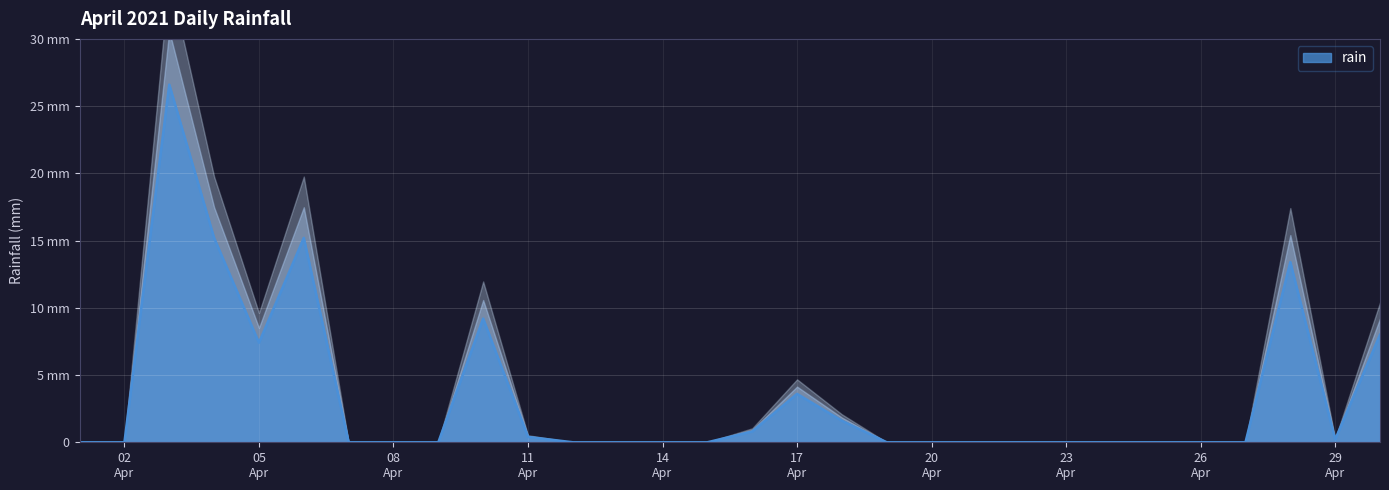

List the labels in order of value, smallest first.

2021-04-01, 2021-04-02, 2021-04-07, 2021-04-08, 2021-04-09, 2021-04-12, 2021-04-13, 2021-04-14, 2021-04-15, 2021-04-19, 2021-04-20, 2021-04-21, 2021-04-22, 2021-04-23, 2021-04-24, 2021-04-25, 2021-04-26, 2021-04-27, 2021-04-29, 2021-04-11, 2021-04-16, 2021-04-18, 2021-04-17, 2021-04-05, 2021-04-30, 2021-04-10, 2021-04-28, 2021-04-04, 2021-04-06, 2021-04-03